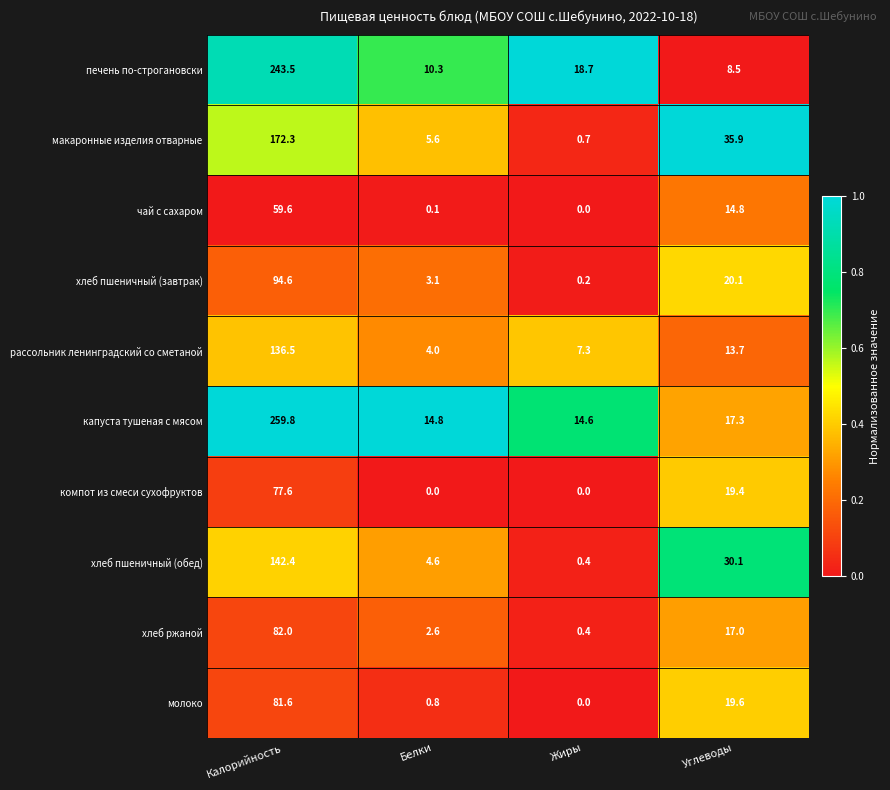

What is the average value of the рассольник ленинградский со сметаной series?

40.4